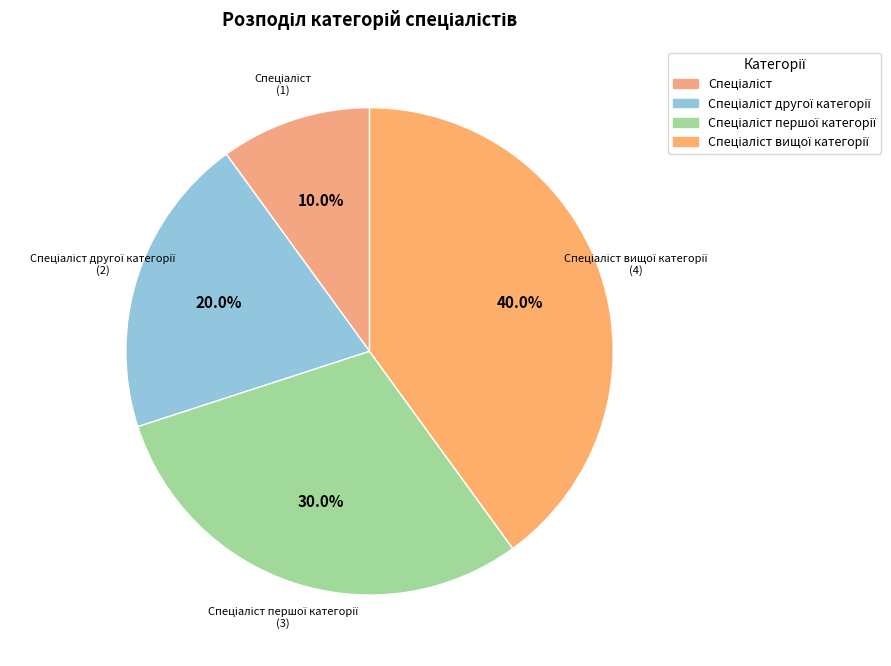

Is there a majority slice in this chart?

No